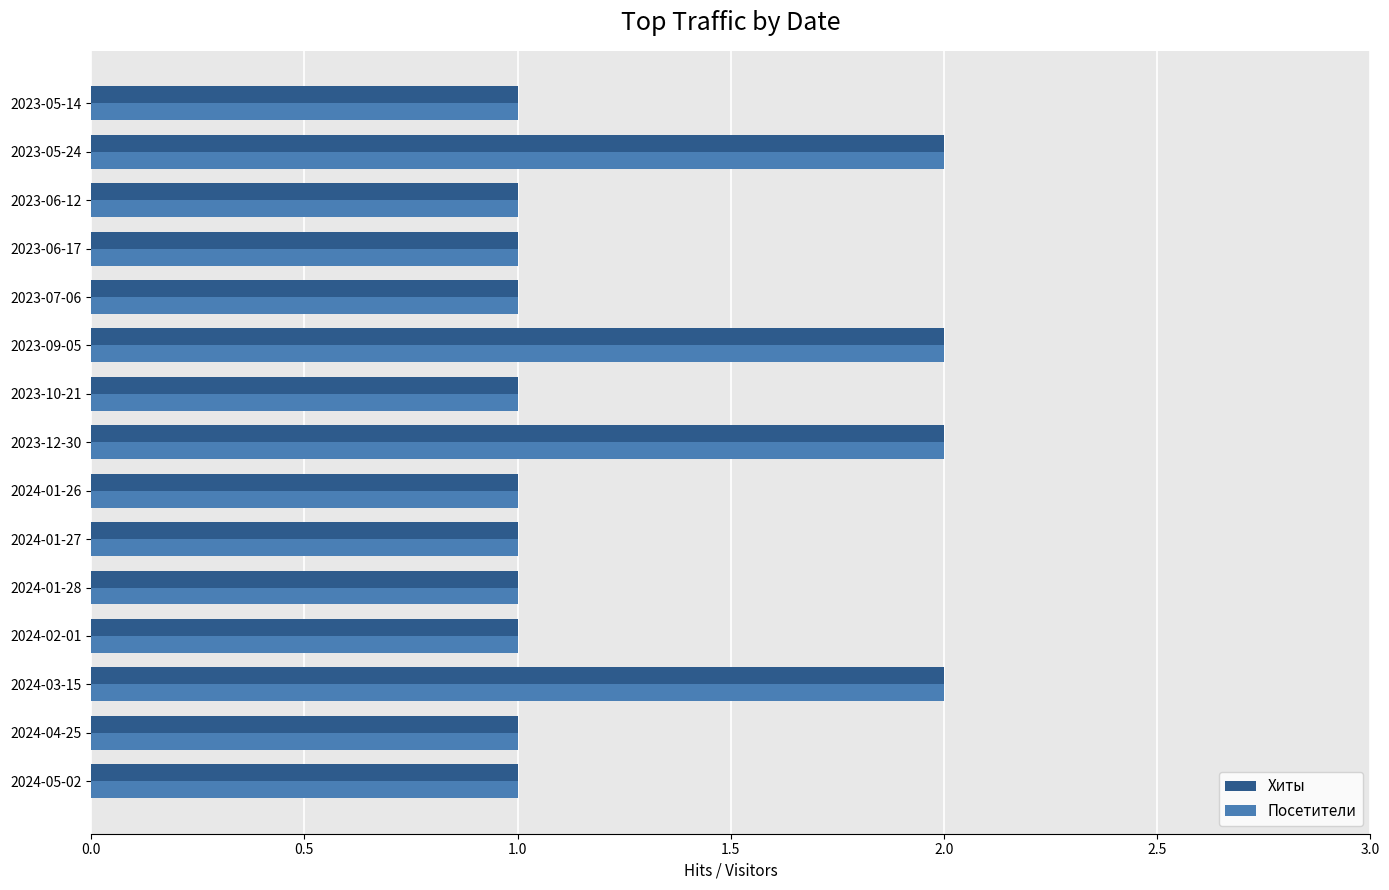

The value of Хиты at 2023-05-24 is 2. True or false?

True